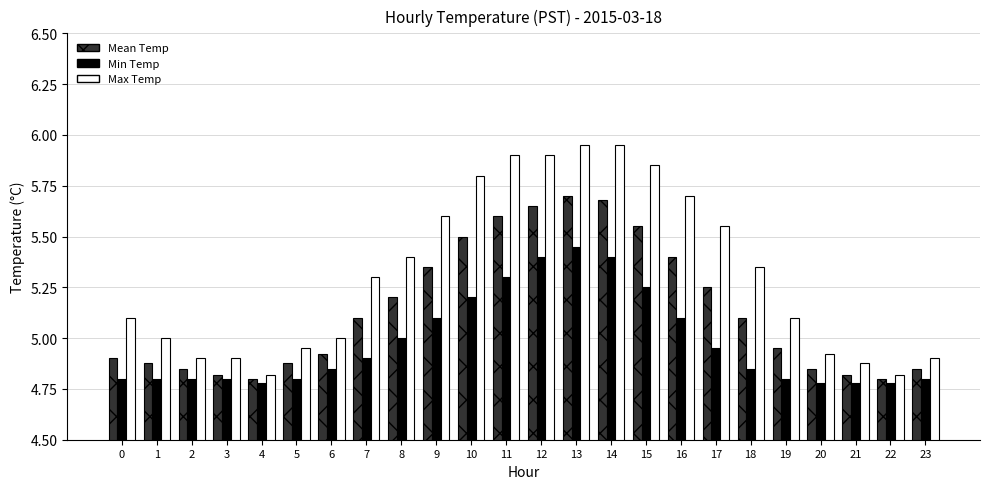

What is the value of the Mean Temp bar at the 8th from the left?

5.1